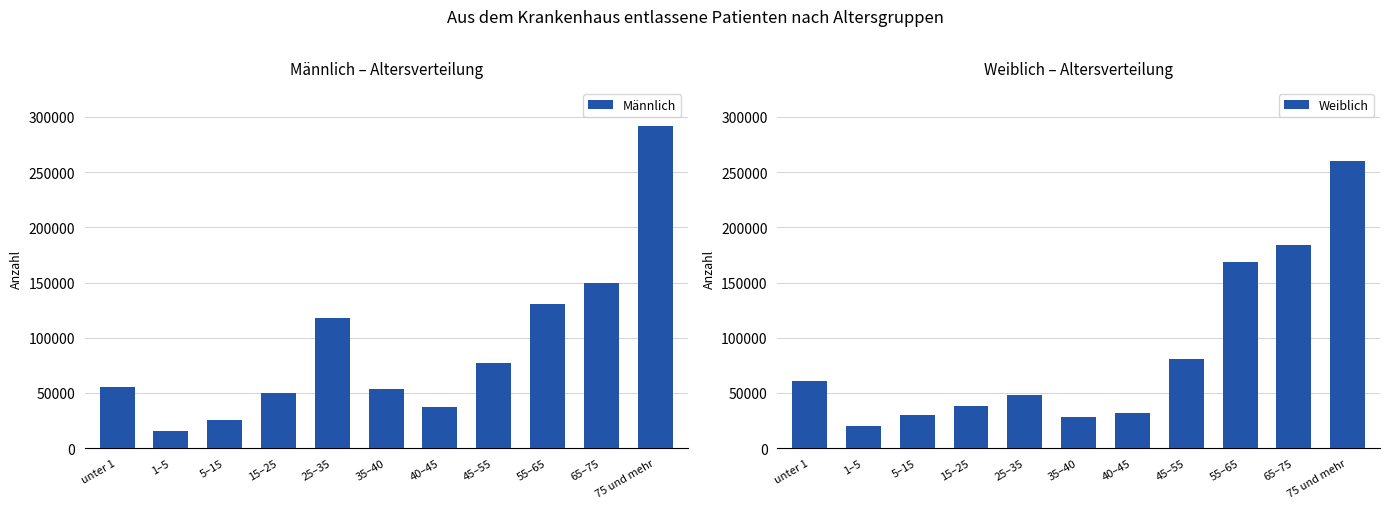

Reading right to left, list all the values displayed in this chart.

Männlich: 75 und mehr=291374	65–75=149927	55–65=130396	45–55=76936	40–45=36991	35–40=53530	25–35=118012	15–25=50143	5–15=25113	1–5=15341	unter 1=55116
Weiblich: 75 und mehr=260033	65–75=184389	55–65=168543	45–55=80456	40–45=31773	35–40=28425	25–35=48306	15–25=38055	5–15=29794	1–5=20058	unter 1=60673